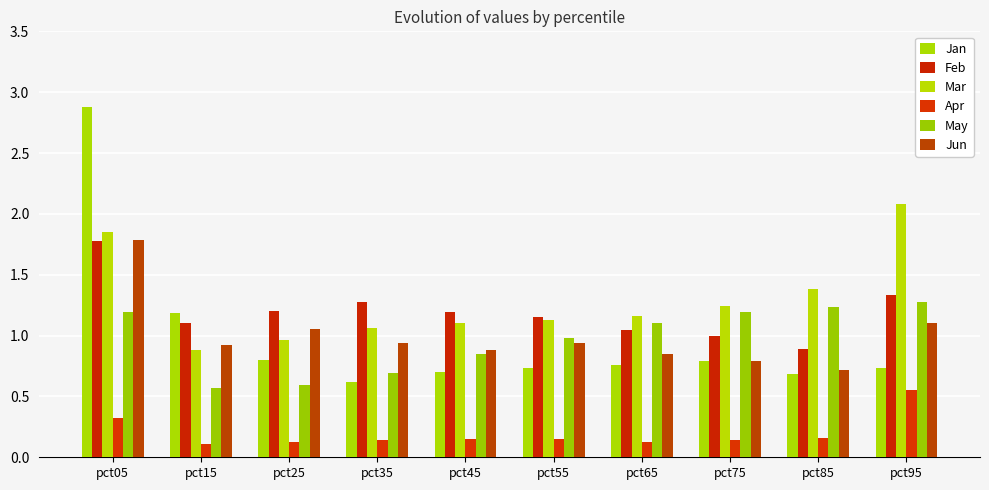

Count the number of data series in this chart.

6